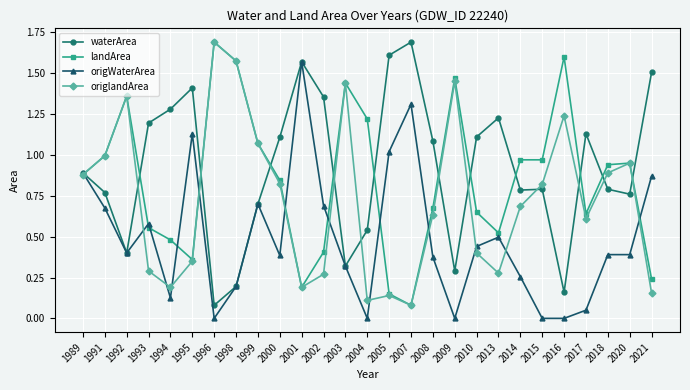

Where is the first local minimum for origlandArea?

1994